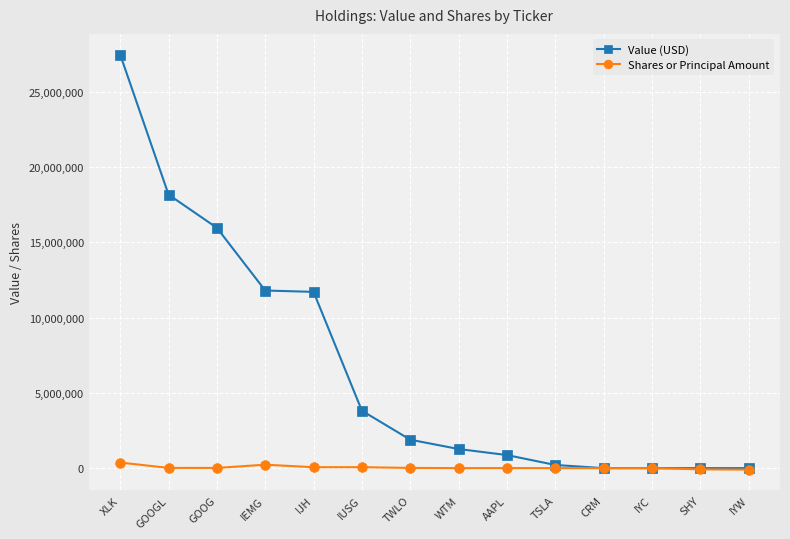

What is the average value of the Shares or Principal Amount series?

42178